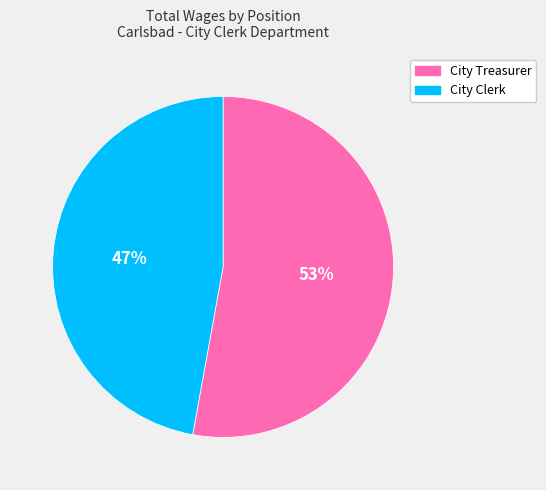

Do City Clerk and City Treasurer together represent more than half of the pie?

Yes